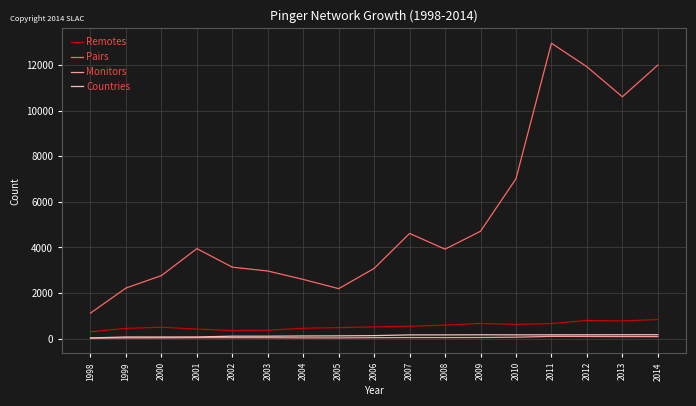

What is the greatest value displayed?

12962